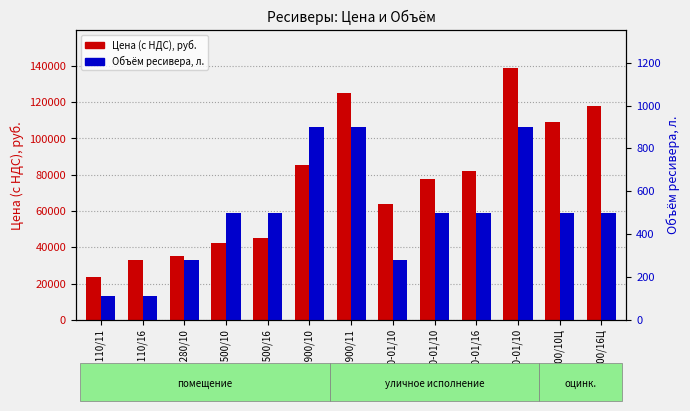

How many data points in Объём ресивера, л. are above 500?

3